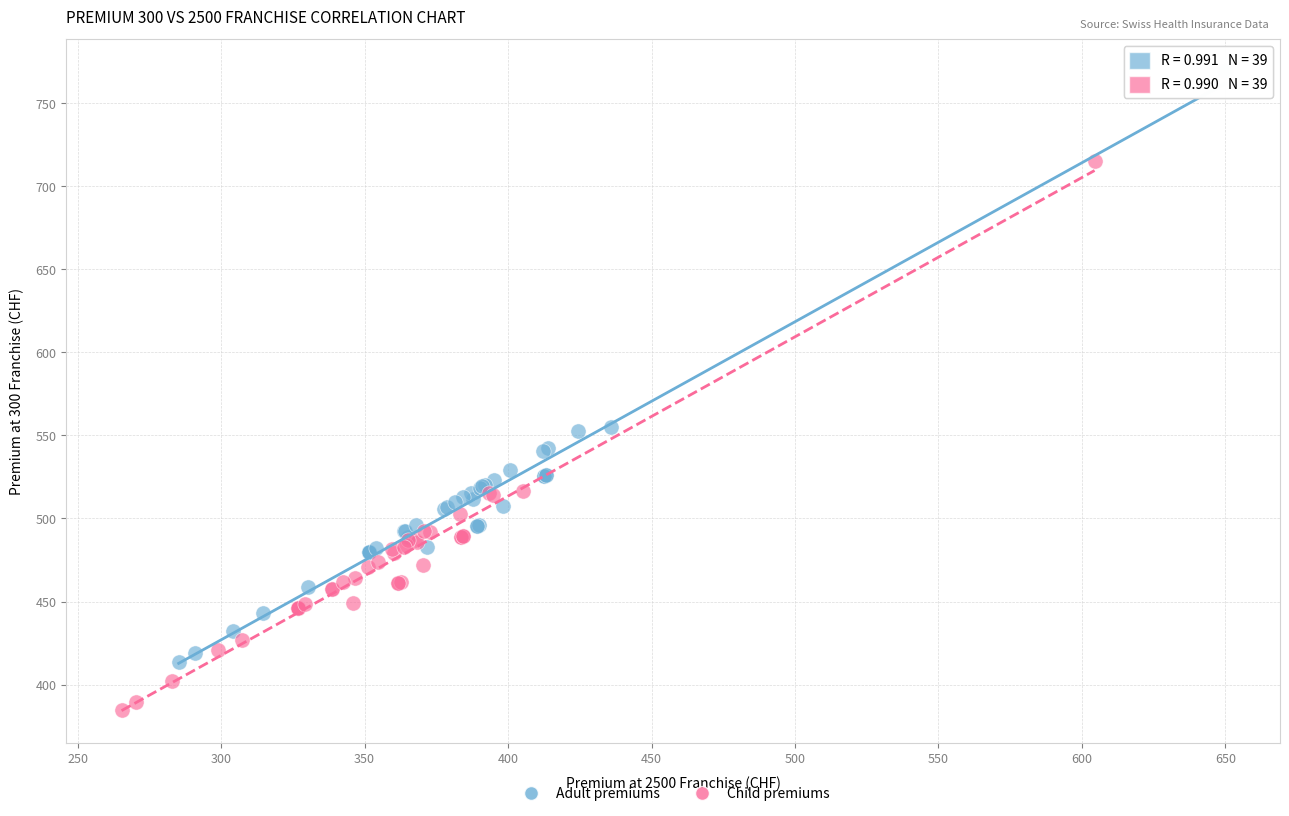

Which series has the largest Y range (max minus min)?

Adult premiums